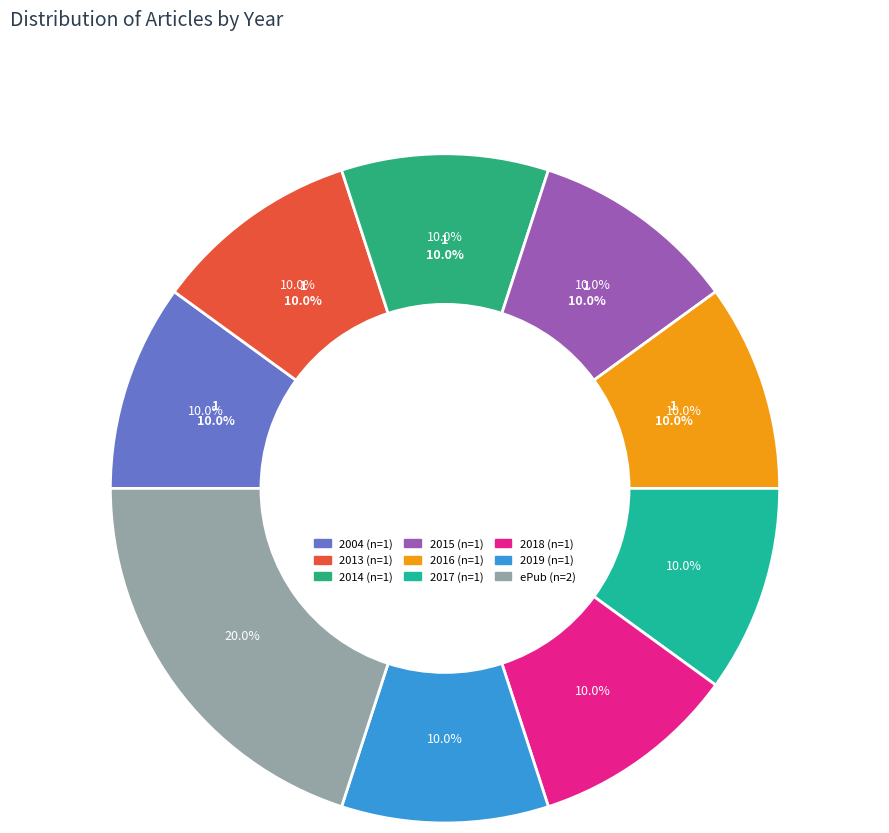

What percentage is NOT represented by 2014?

90.0%